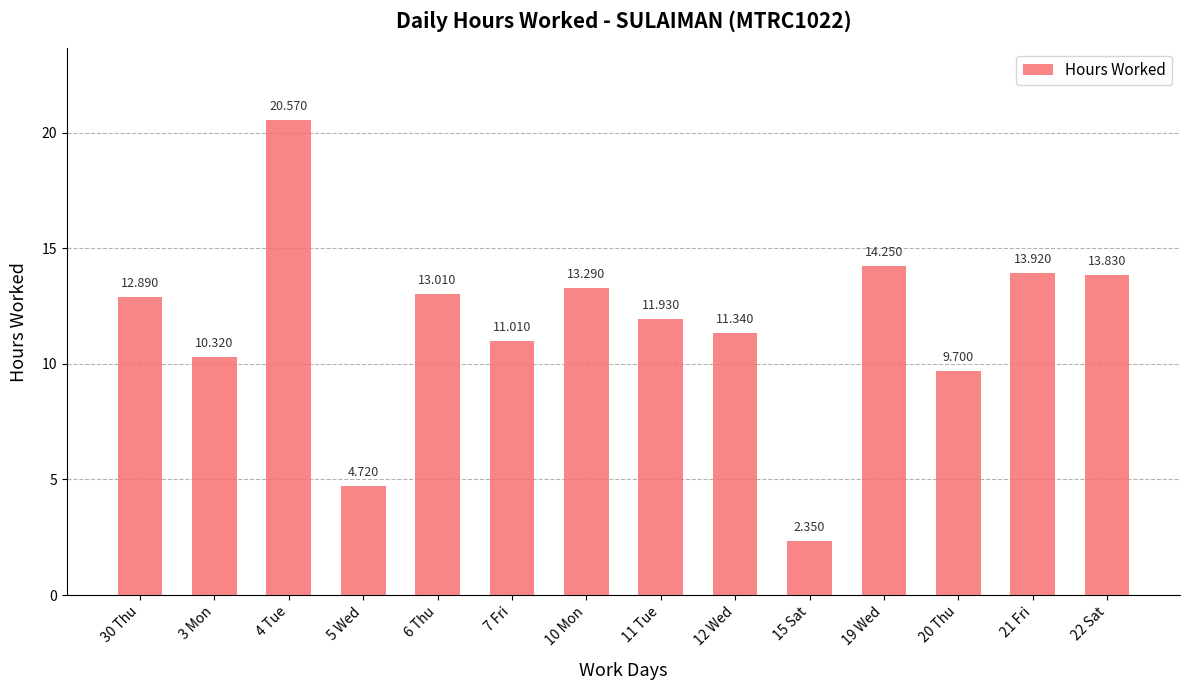

What is the maximum value shown in the chart?

20.6